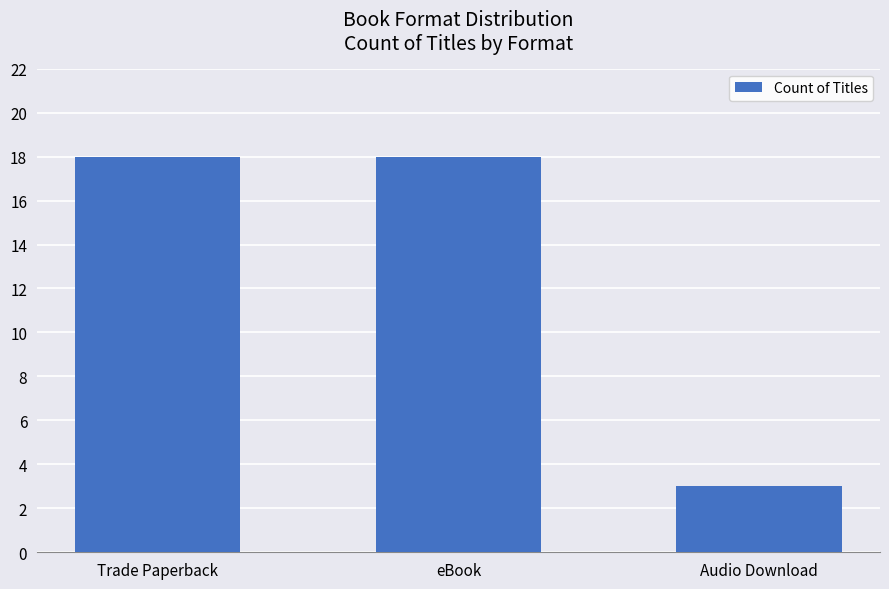

The value at eBook is 24. True or false?

False